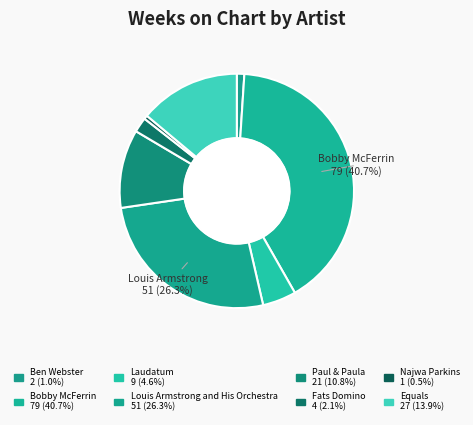

What is the smallest slice in the pie chart?

Najwa Parkins